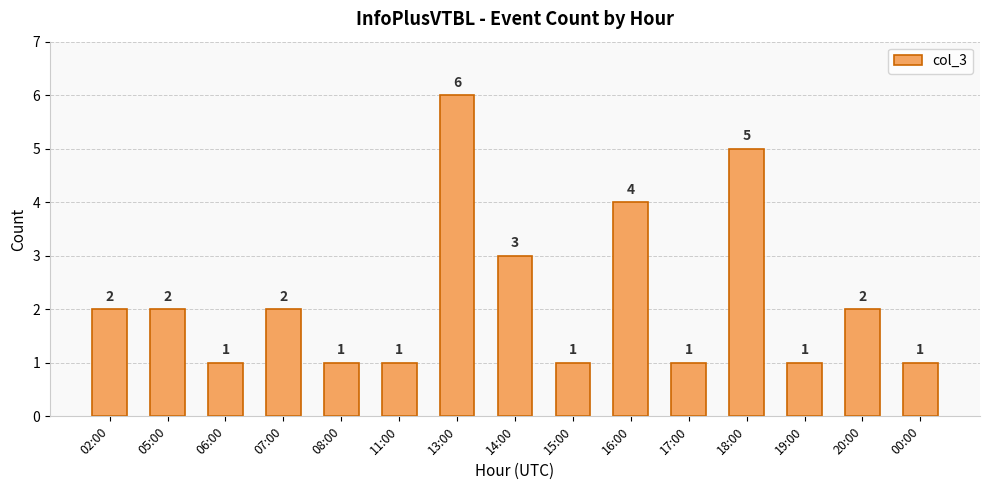

Where is the data nearest to the value 3?

14:00